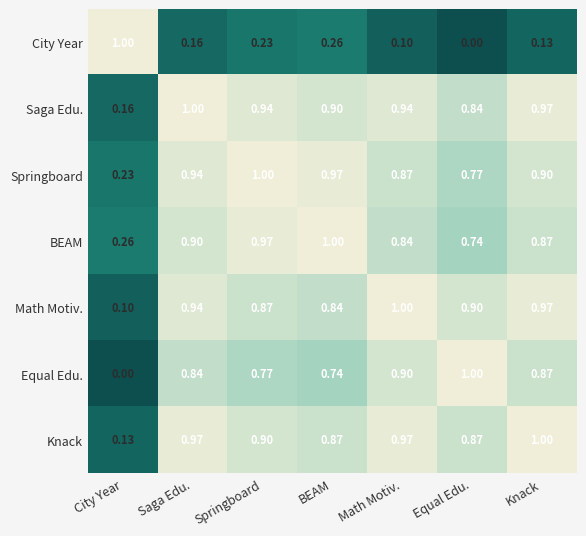

How many series are shown in this chart?

7